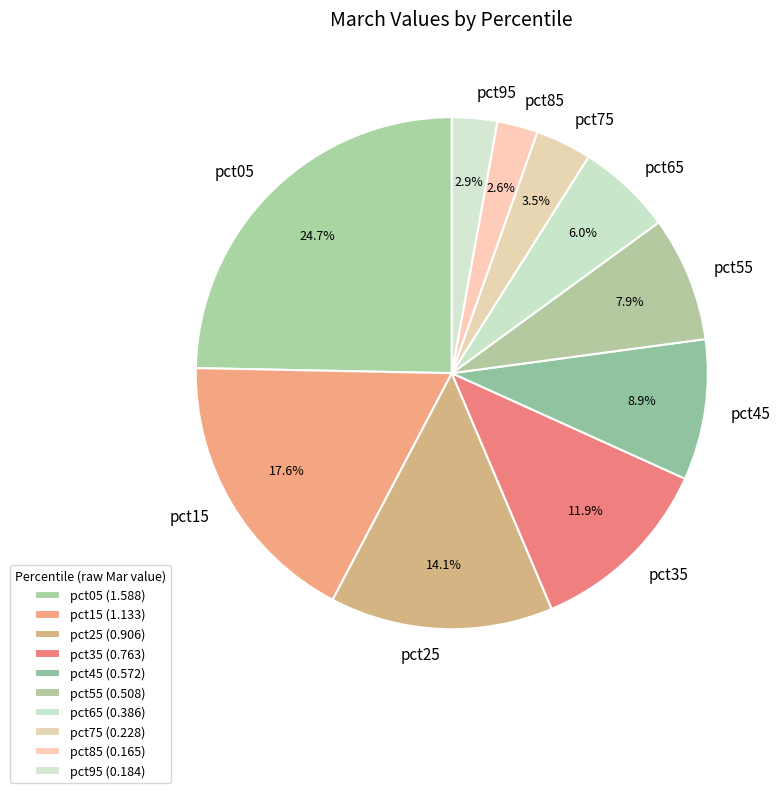

The pct95 slice represents 13% of the pie. True or false?

False